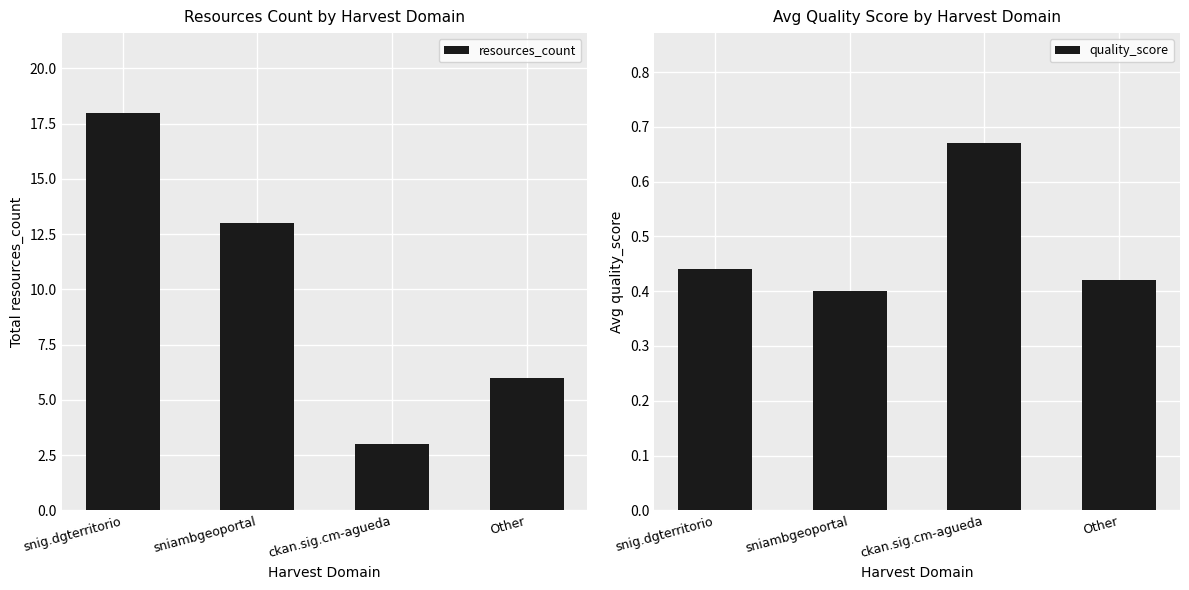

Between ckan.sig.cm-agueda and sniambgeoportal, which is larger?

sniambgeoportal